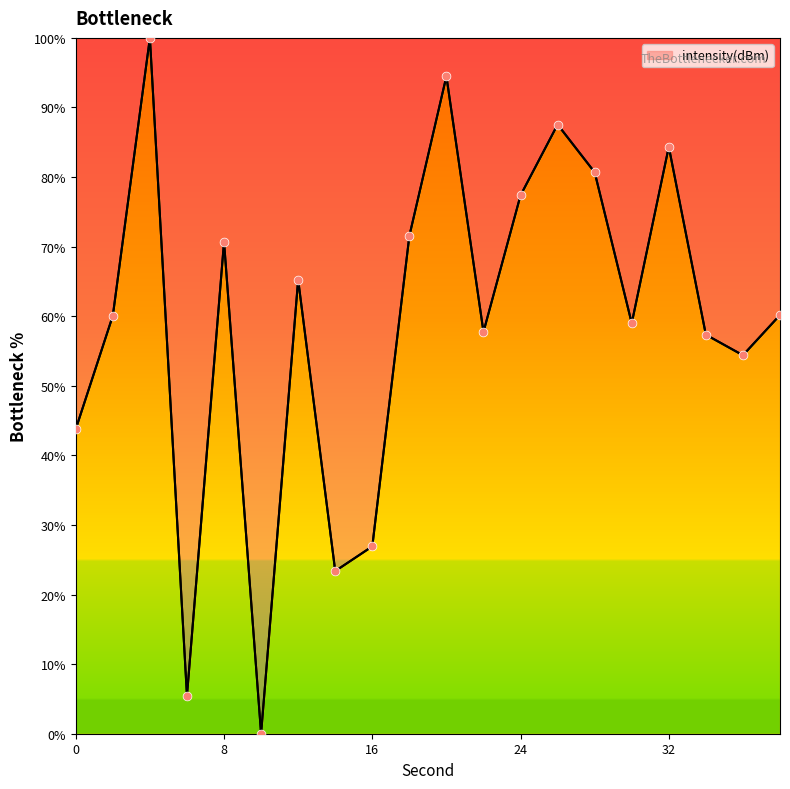

What is the maximum value shown in the chart?

100.0